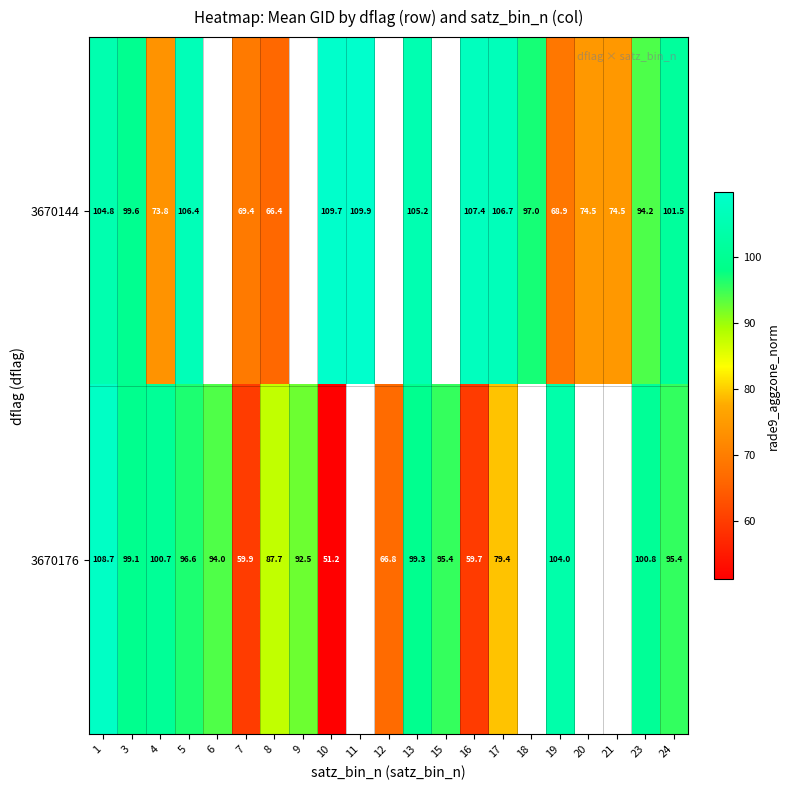

Is it true that 3670144 equals 99.6 at 3?

True